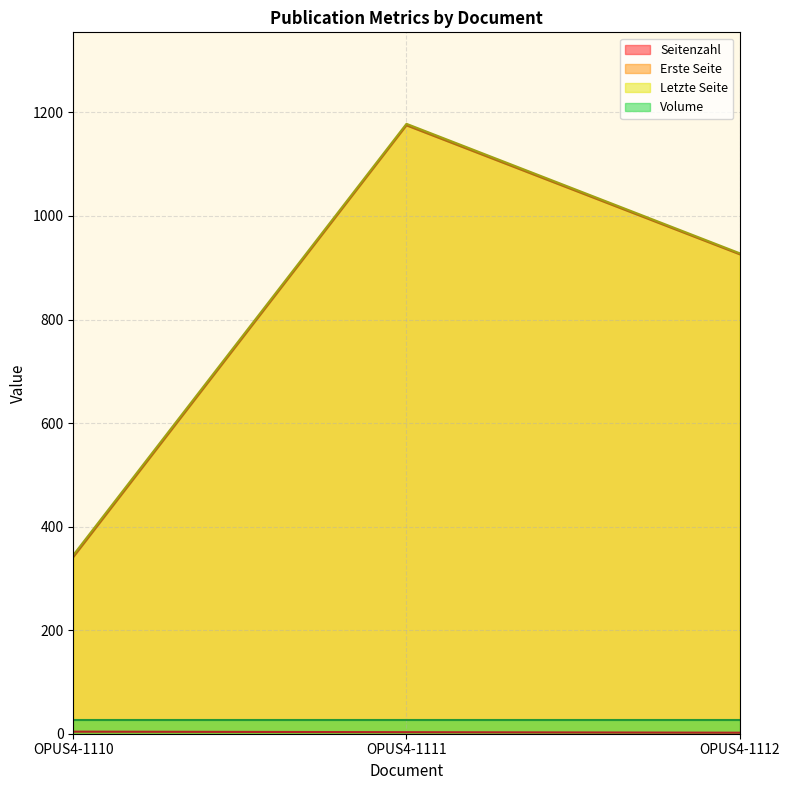

The value of Erste Seite at OPUS4-1112 is 926. True or false?

True